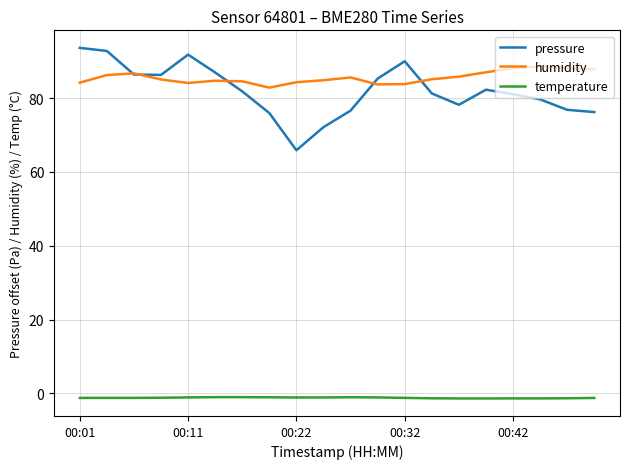

Rank the series by their maximum value, from highest to lowest.

pressure, humidity, temperature